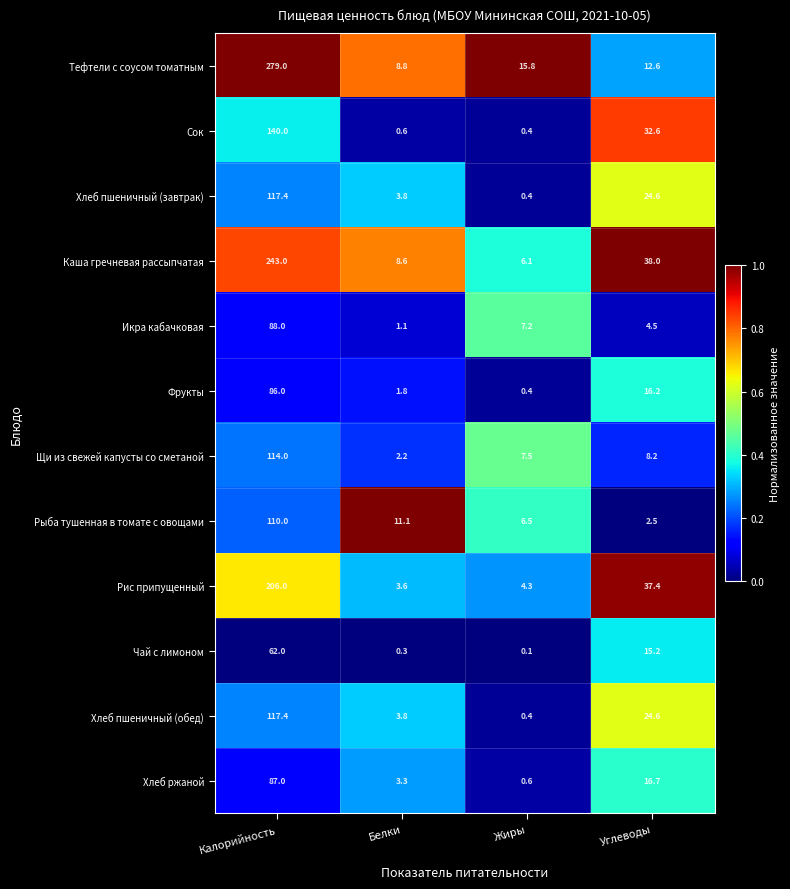

What is the sum of all Хлеб пшеничный (завтрак) values?

146.2